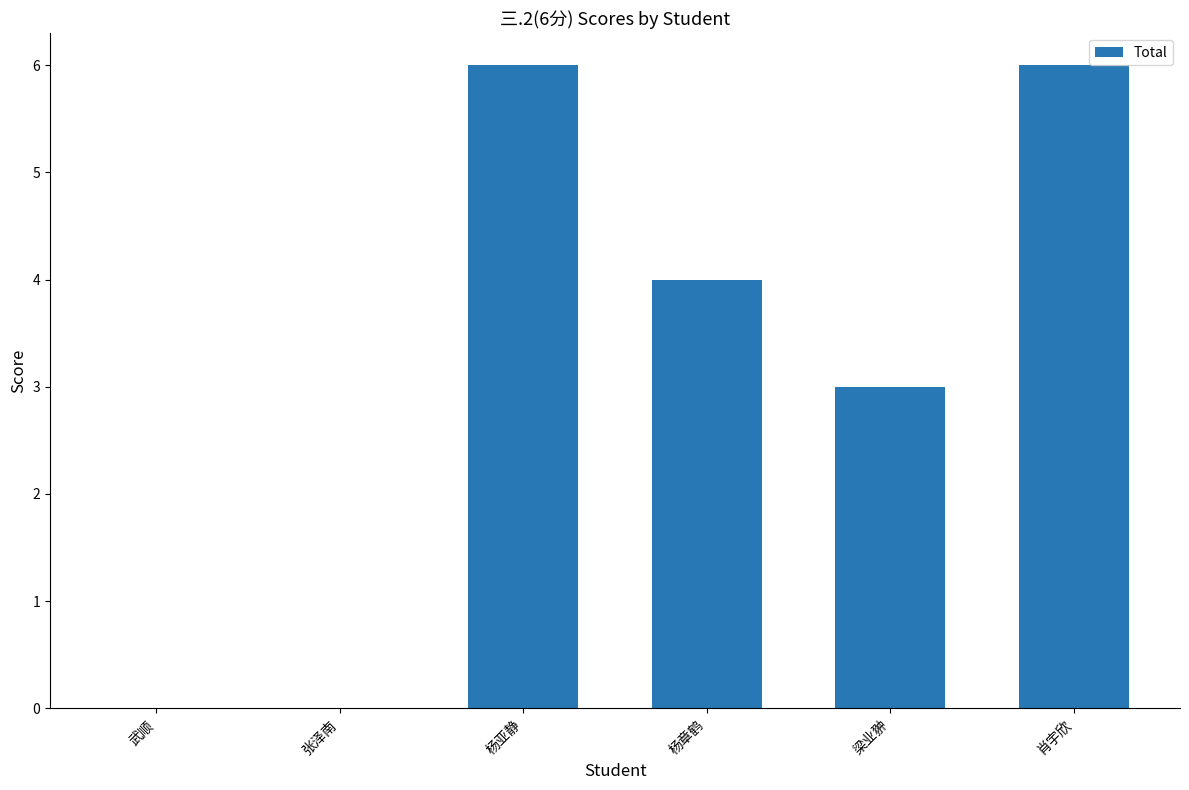

What is the greatest value displayed?

6